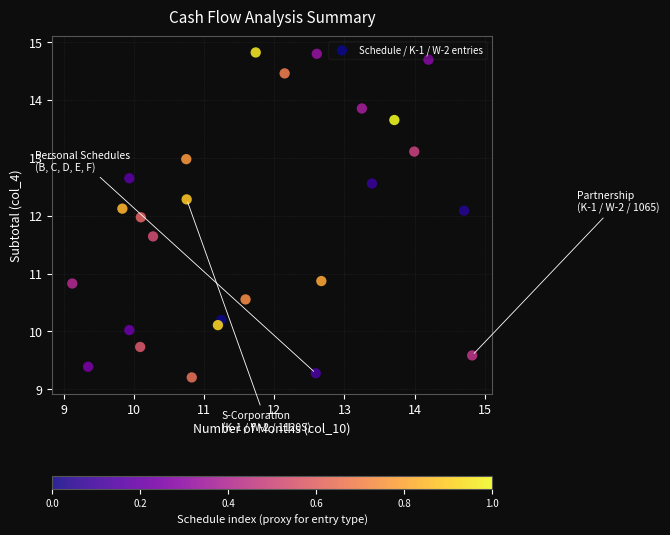

What is the range of Y values (max minus min)?

5.6